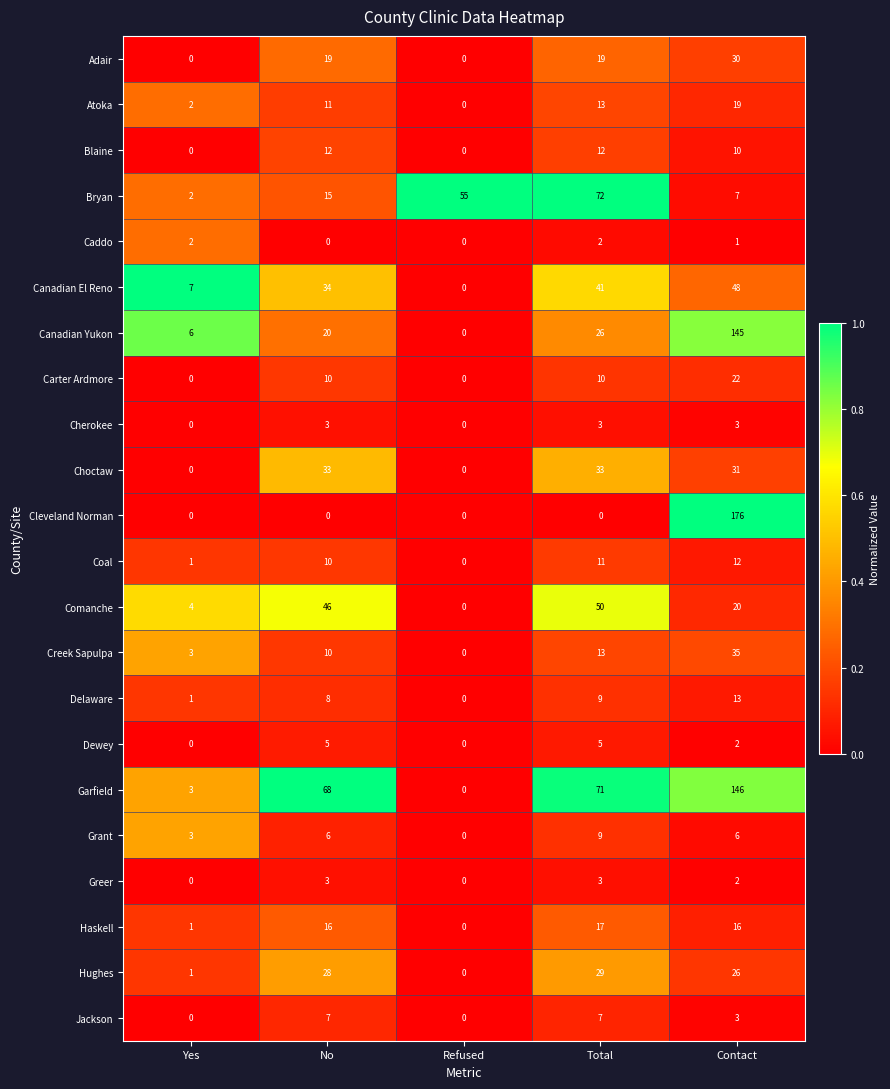

What is the difference between the highest and lowest values at No?

68